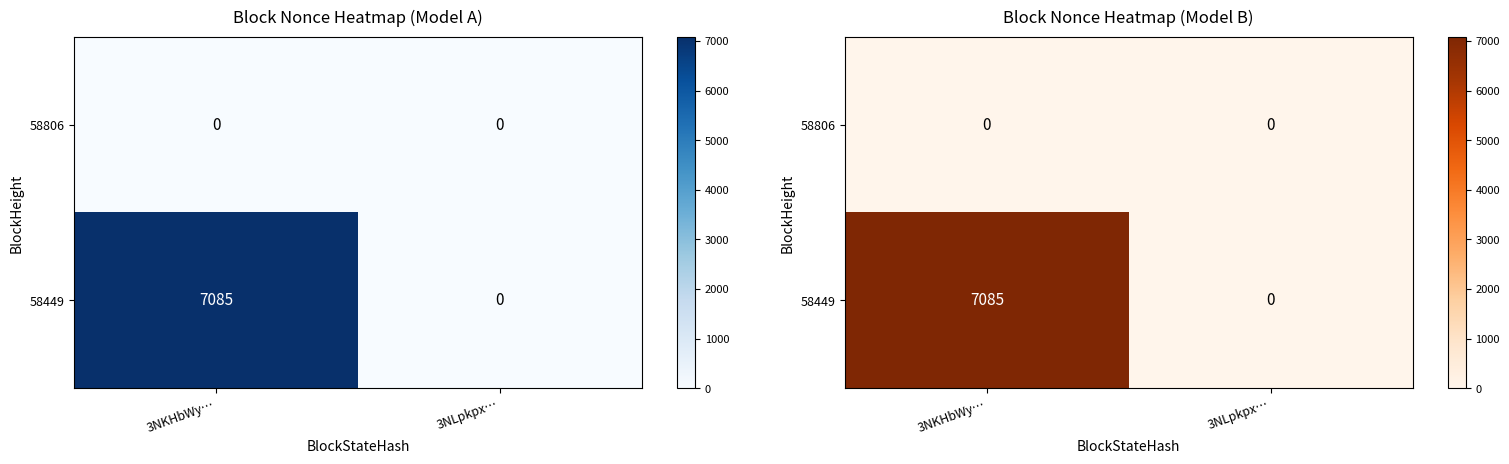

List the series in order of their overall mean, highest first.

58449, 58806